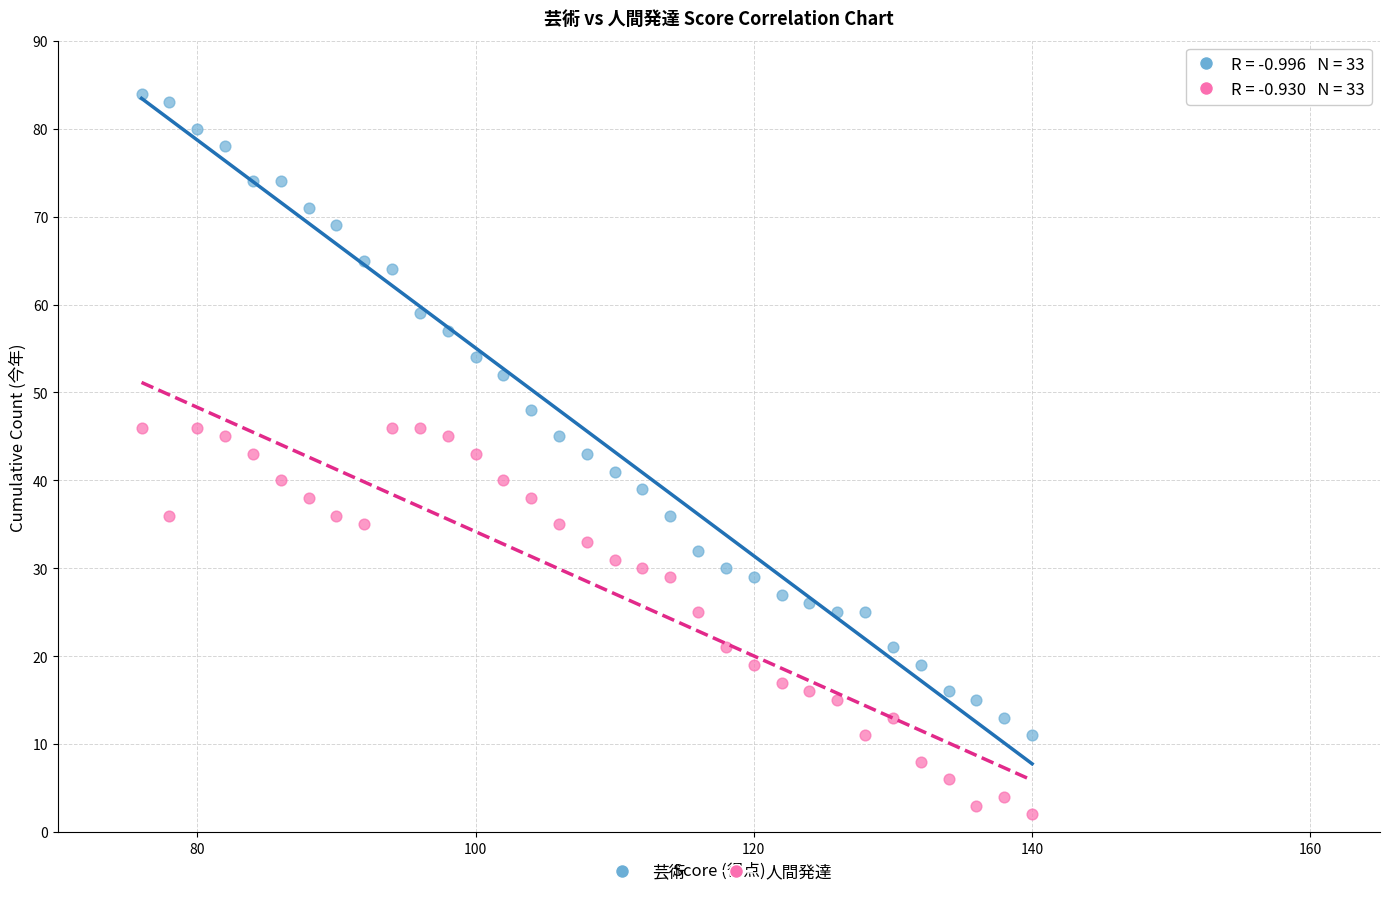

What are all the series names shown in the legend?

芸術, 人間発達